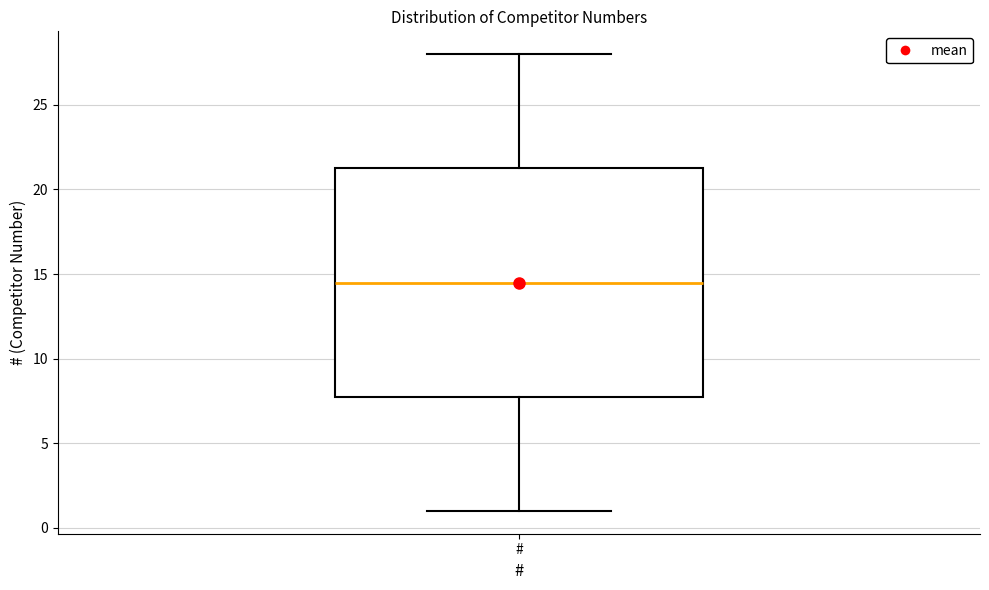

Read this box plot against the y-axis: the position of the median line, the range covered by the box, and the ends of both whiskers. The values are not printed on the chart, so give them approximately, as read against the axis.

median 14.5, box 8.0 to 21.5, whiskers 1.0 to 28.0